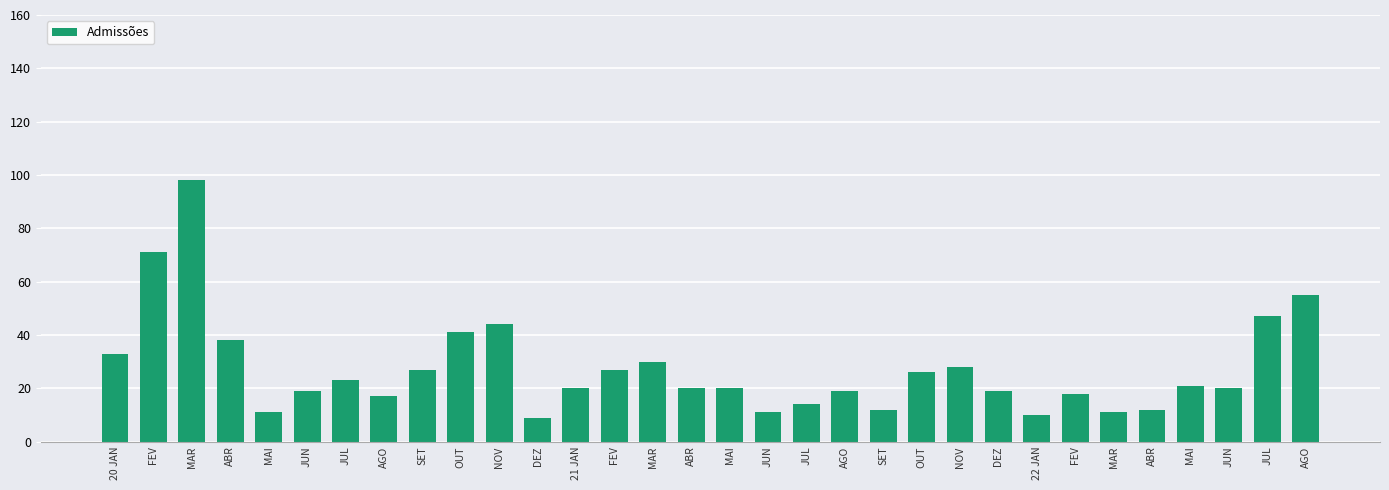

Count the number of data series in this chart.

1